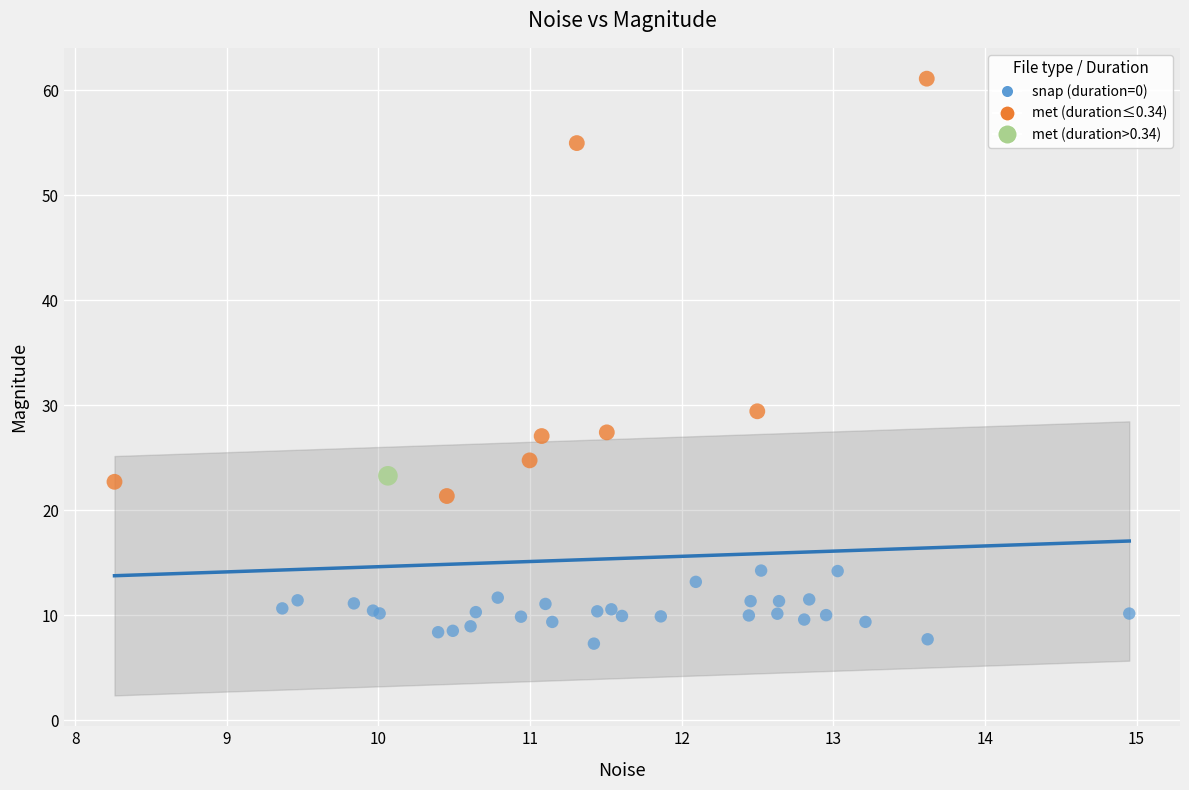

Which series contains the highest Y value?

met (duration≤0.34)